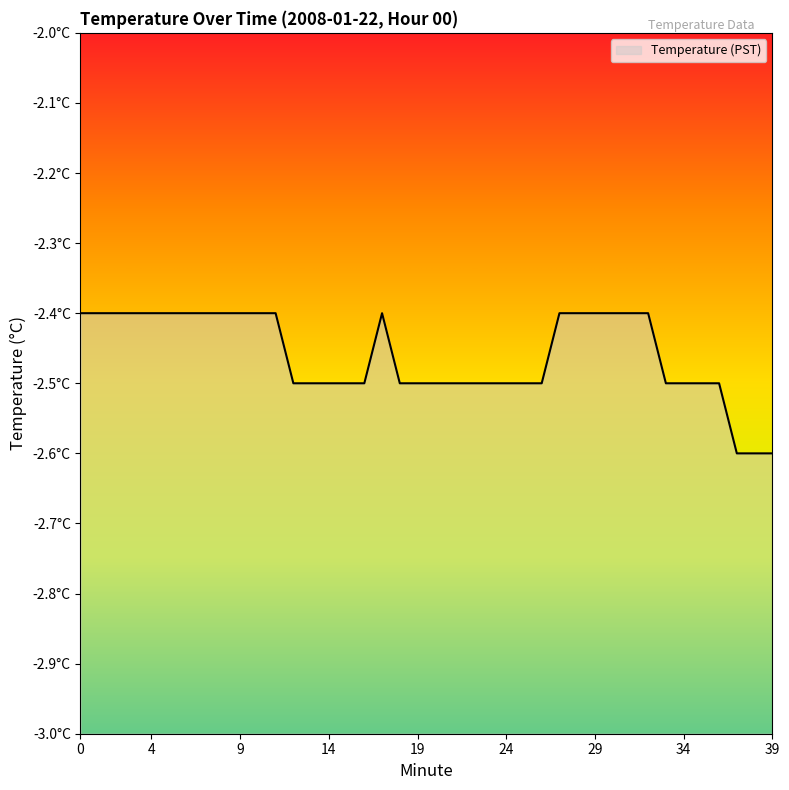

How many interior local peaks (higher than both neighbors) does the data have?

1